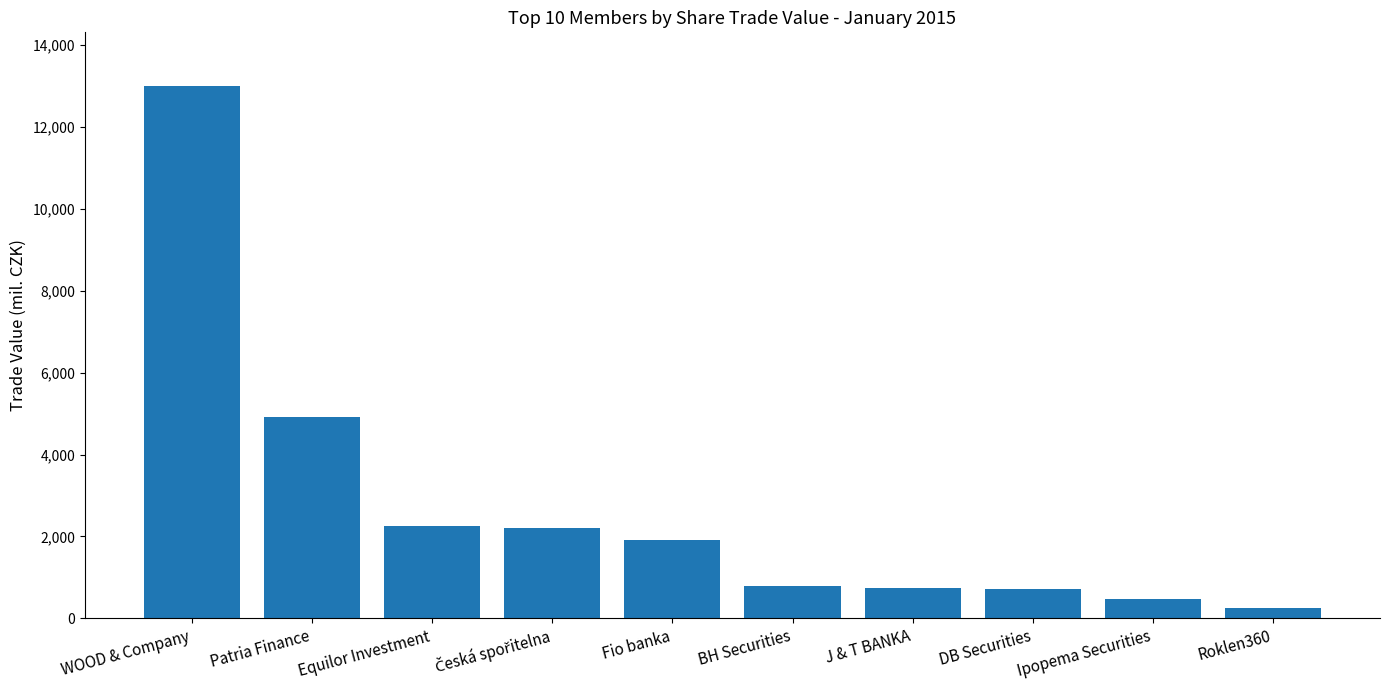

What is the change in value from Patria Finance to DB Securities?

-4212.7